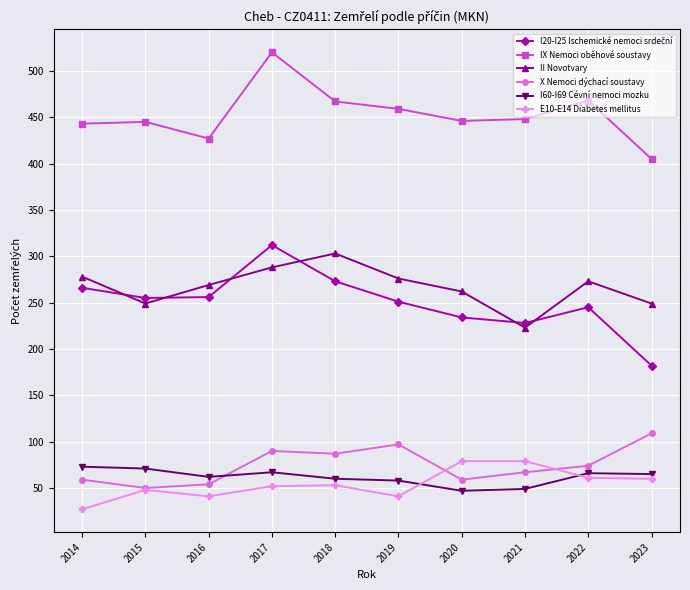

Is the value of IX Nemoci oběhové soustavy at 2015 greater than the value of II Novotvary at 2023?

Yes